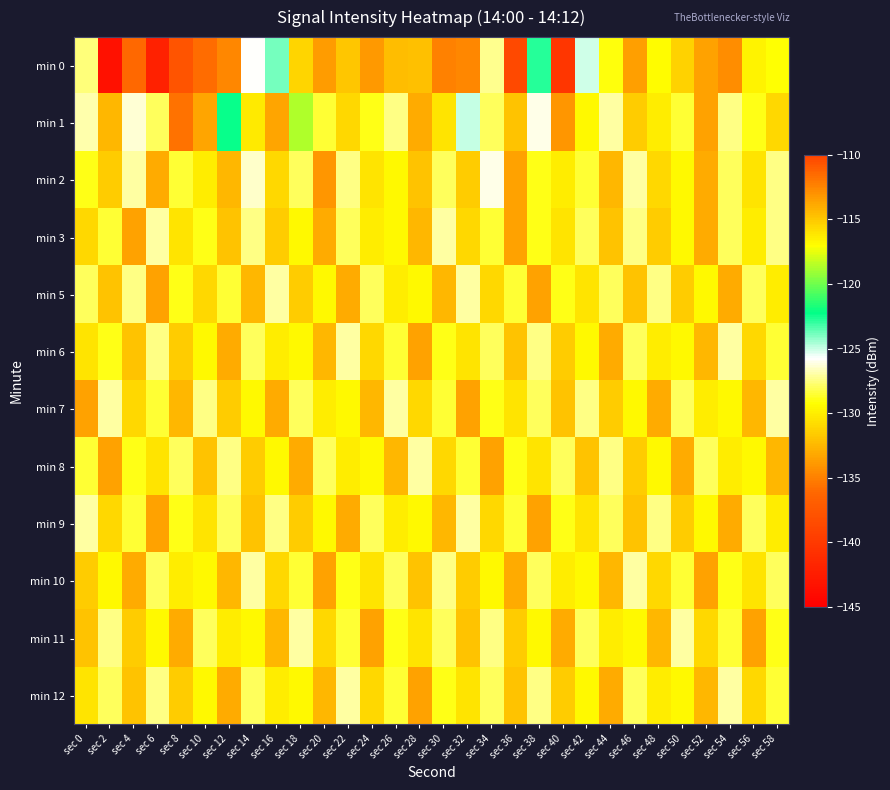

What is the difference between the highest and lowest values at sec 14?

6.7